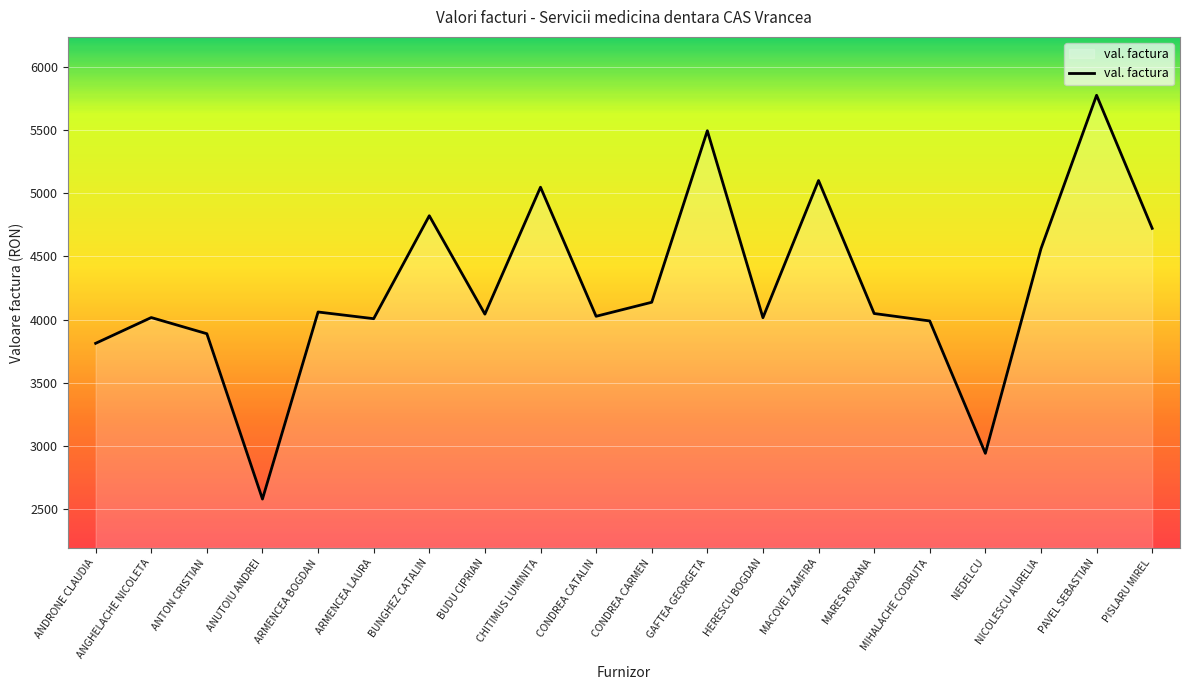

True or false: the data shows 4060 at ARMENCEA BOGDAN.

True